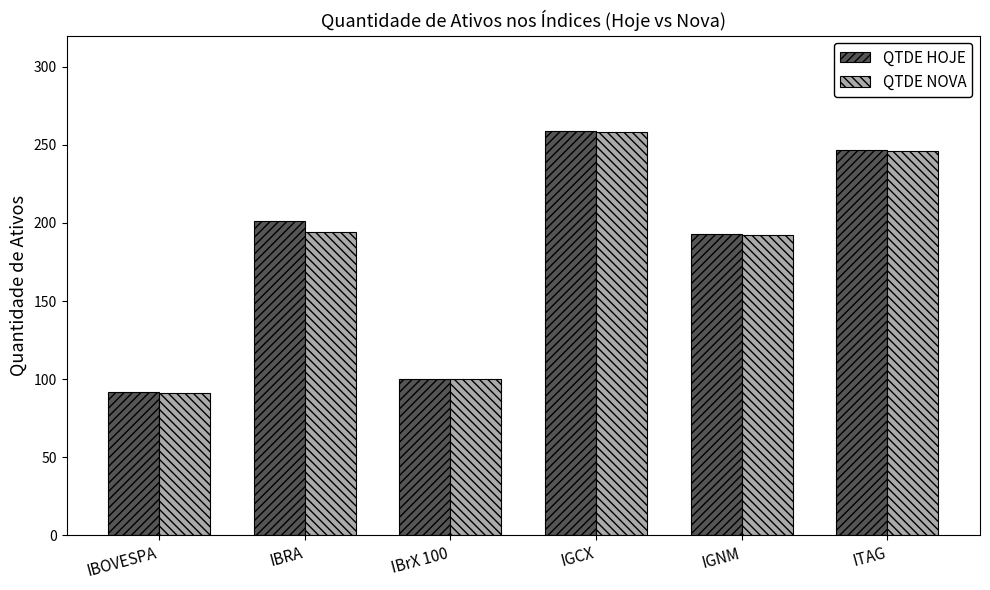

True or false: QTDE NOVA has a value of 345 at IGCX.

False